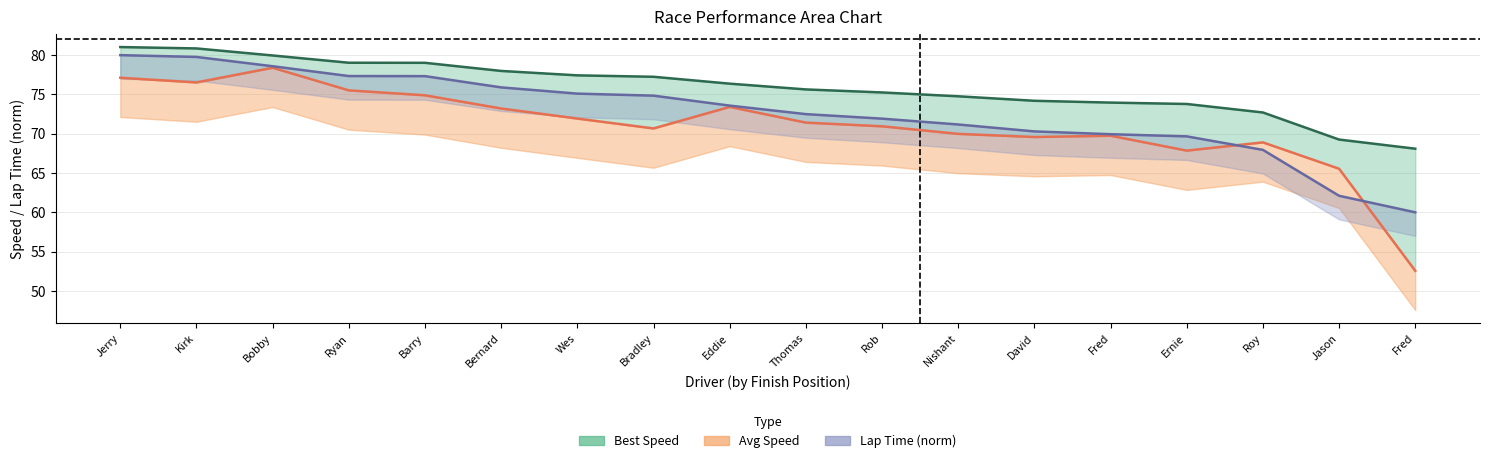

True or false: Lap Time (norm) and Best Speed cross at least once.

False